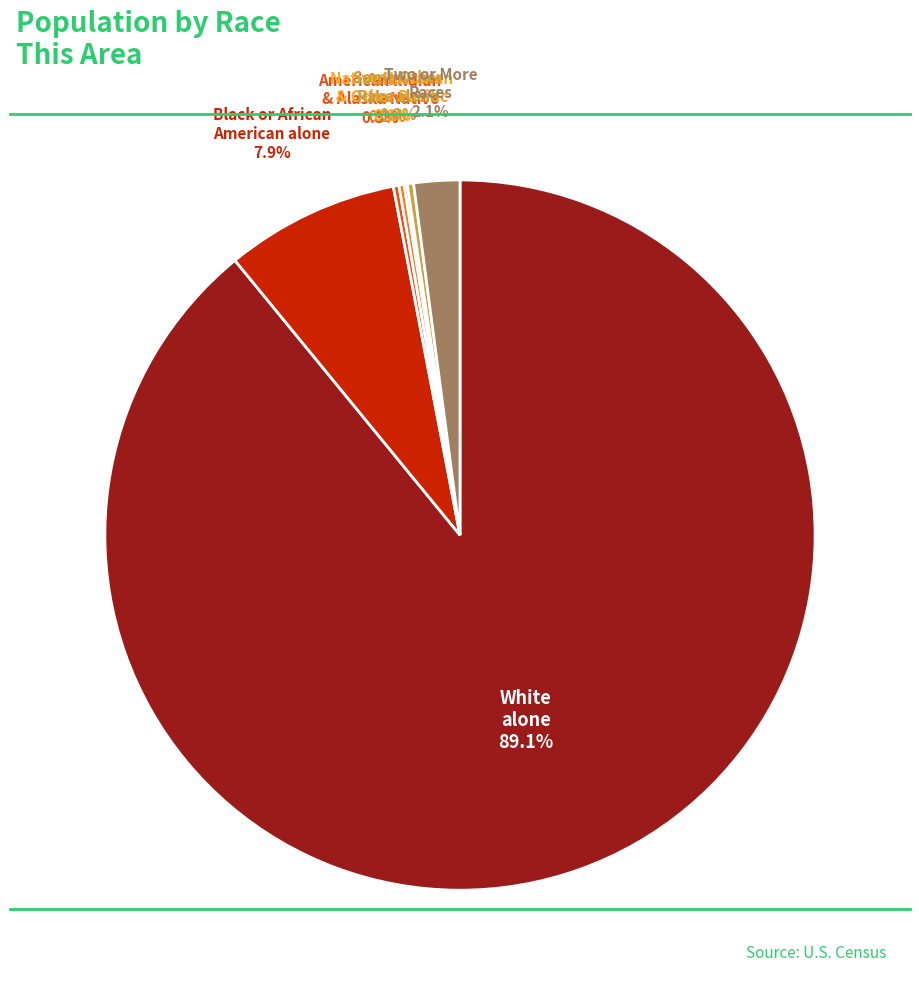

To the nearest percent, what is the difference between the largest and smallest slice percentages?

89%